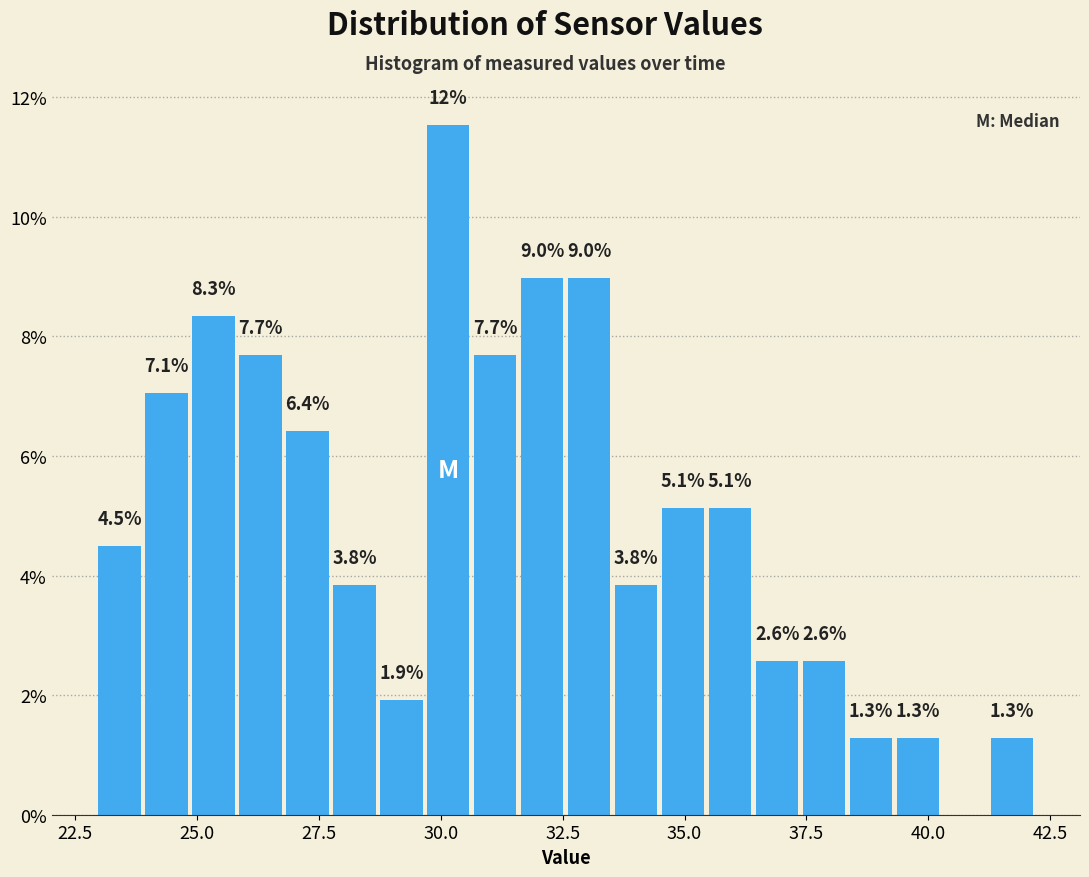

Read against the x-axis, roughly where is the centre of the tallest bar?

30.0